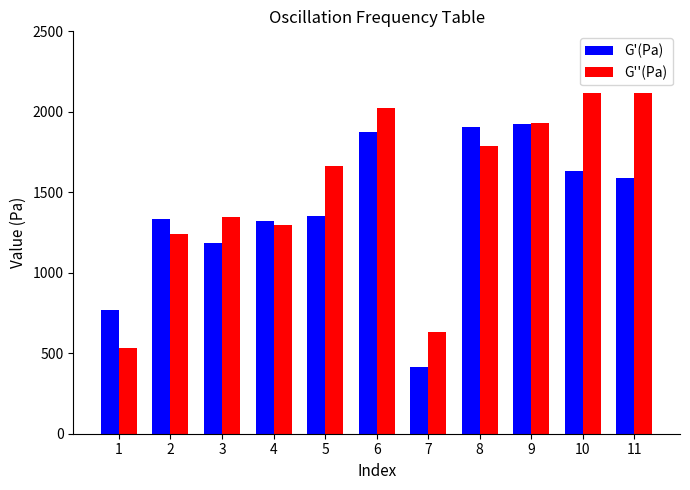

What is the value of the G'(Pa) bar at the 6th from the left?

1874.0